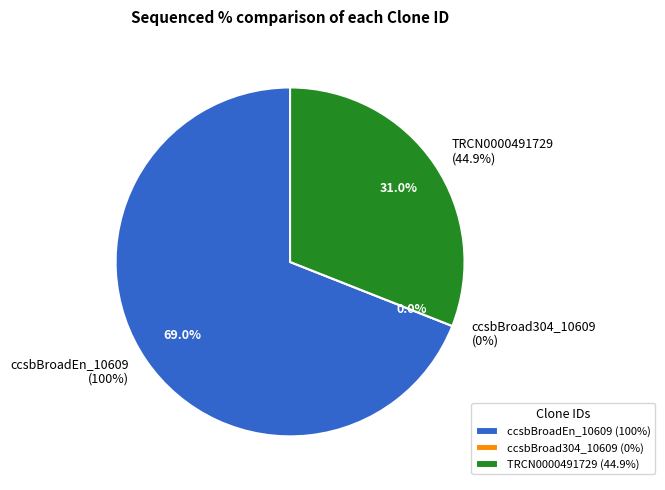

The TRCN0000491729 slice represents 31% of the pie. True or false?

True